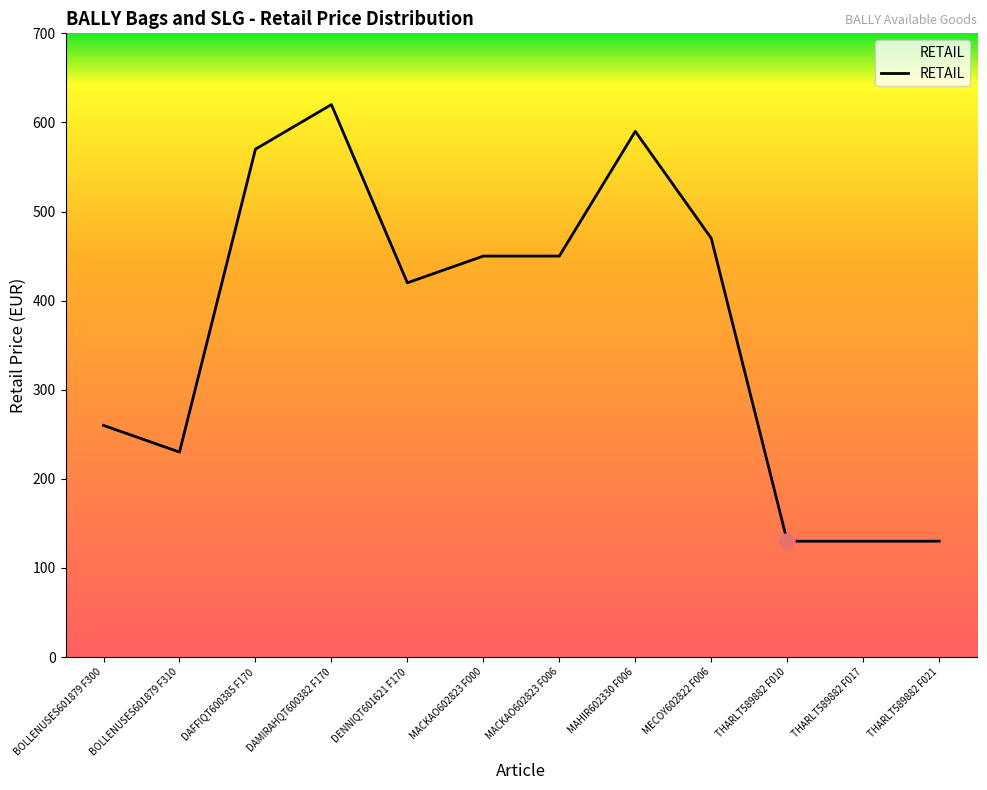

Which has a higher value, BOLLENUSES601879 F310 or THARLT589882 F021?

BOLLENUSES601879 F310